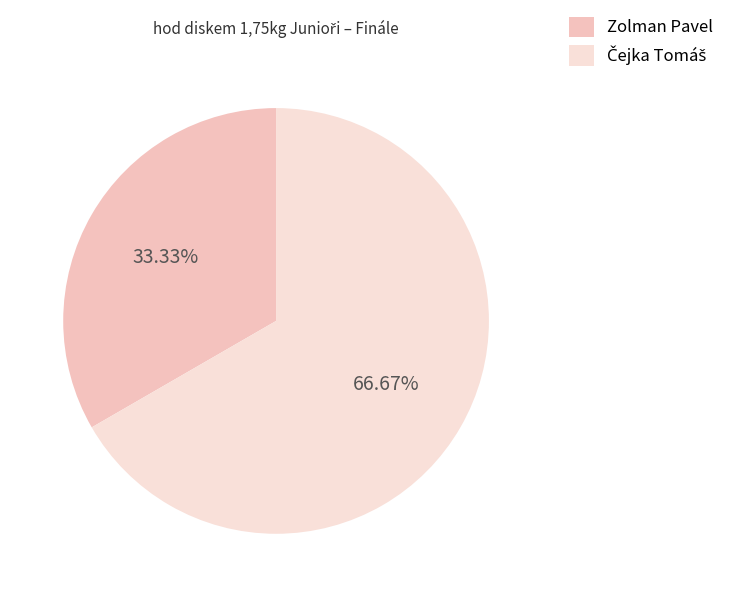

To the nearest percent, what is the average slice percentage?

50%